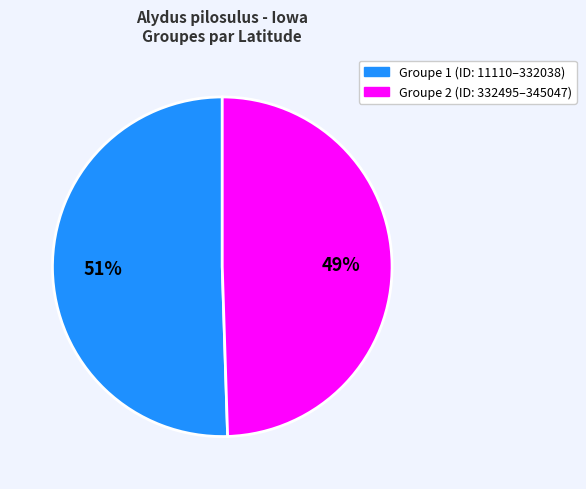

Is there any slice that represents more than half of the pie?

Yes